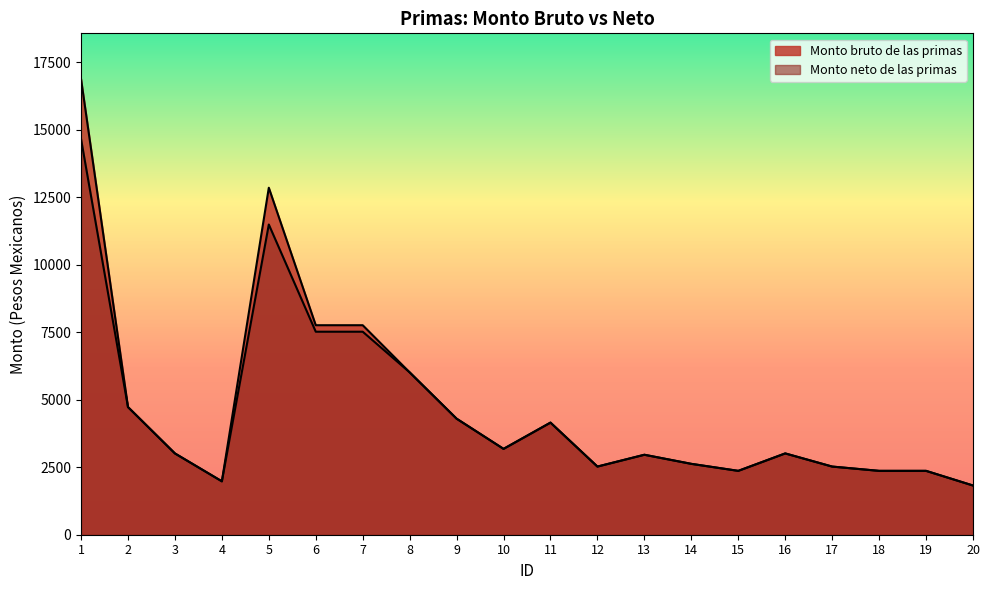

What is the lowest value of the Monto bruto de las primas series?

1823.7